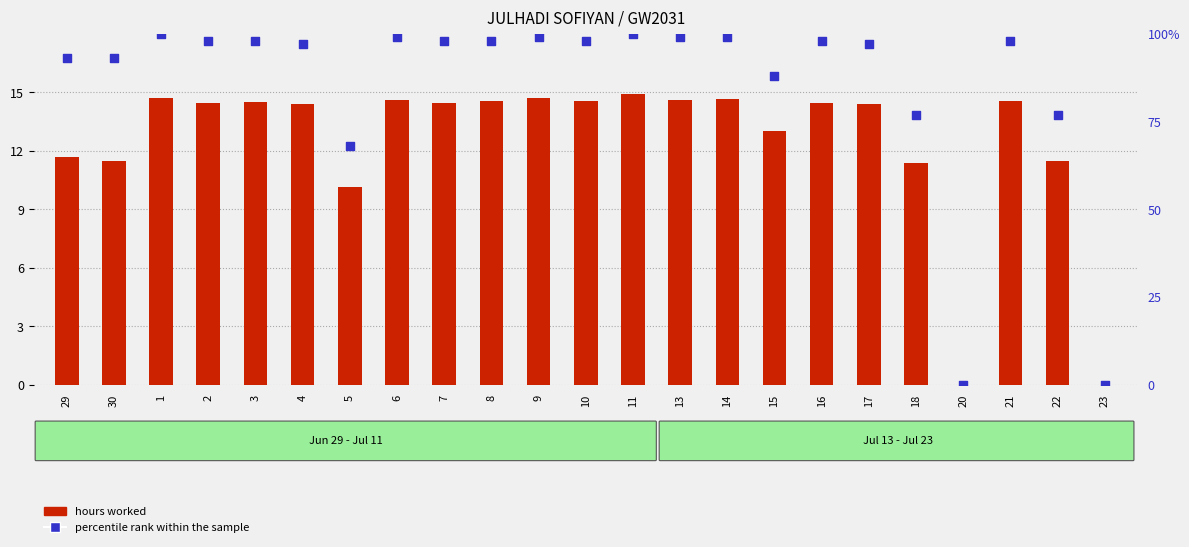

What are all the series names shown in the legend?

hours worked, percentile rank within the sample